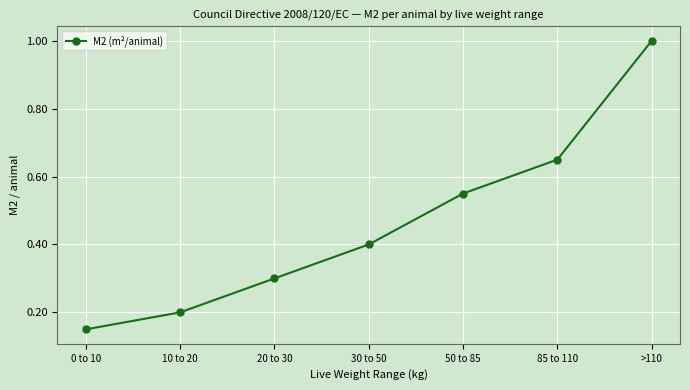

What is the average value?

0.5